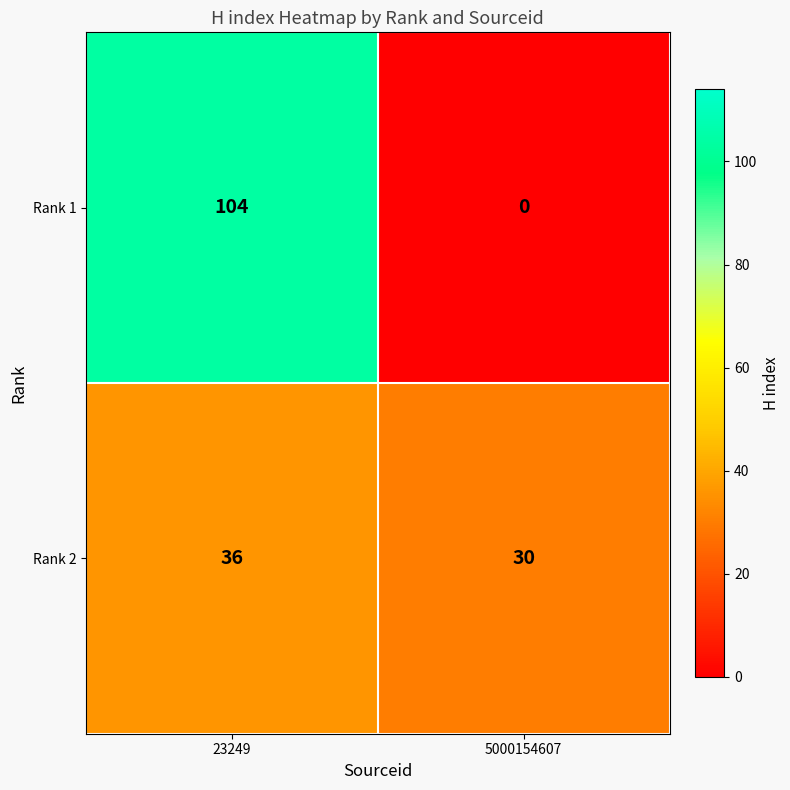

Reading right to left, list all the values displayed in this chart.

Rank 1: 5000154607=0	23249=104
Rank 2: 5000154607=30	23249=36